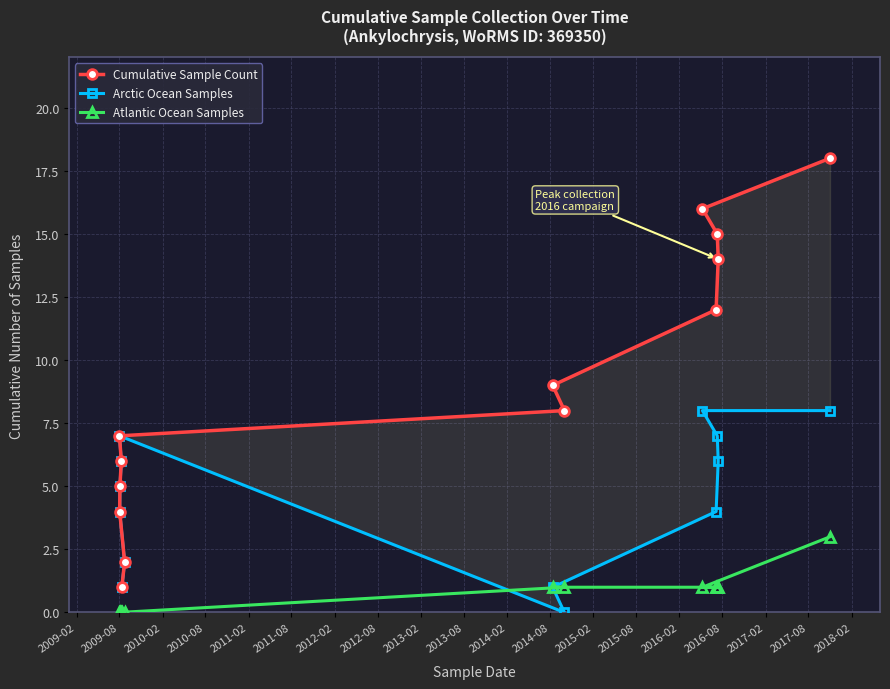

How many values in the Atlantic Ocean Samples series are below 1?

6